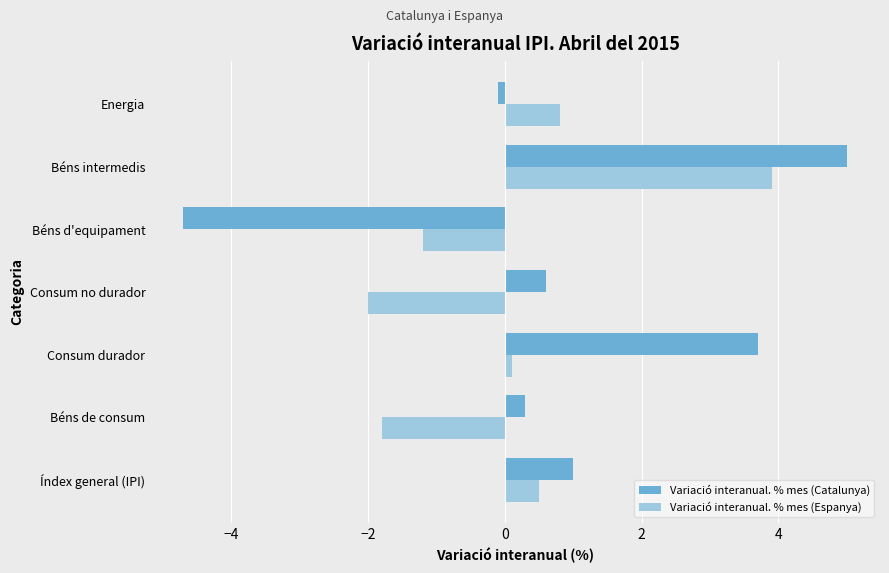

True or false: Variació interanual. % mes (Espanya) has a value of -2.0 at Consum no durador.

True